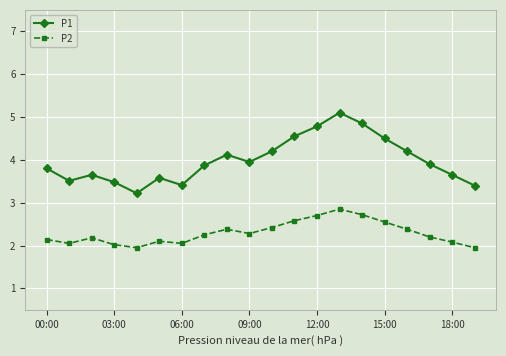

True or false: P2 has more than 1 points higher than both neighbors.

True